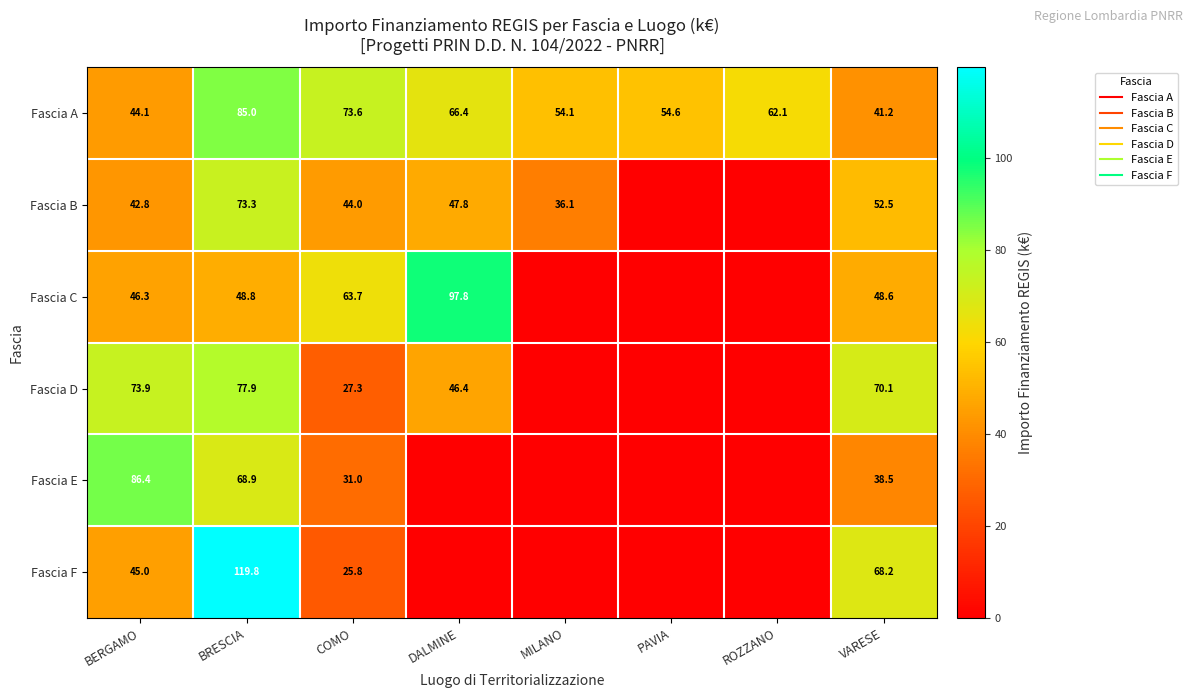

Between DALMINE and ROZZANO, which series saw the biggest shift?

Fascia C